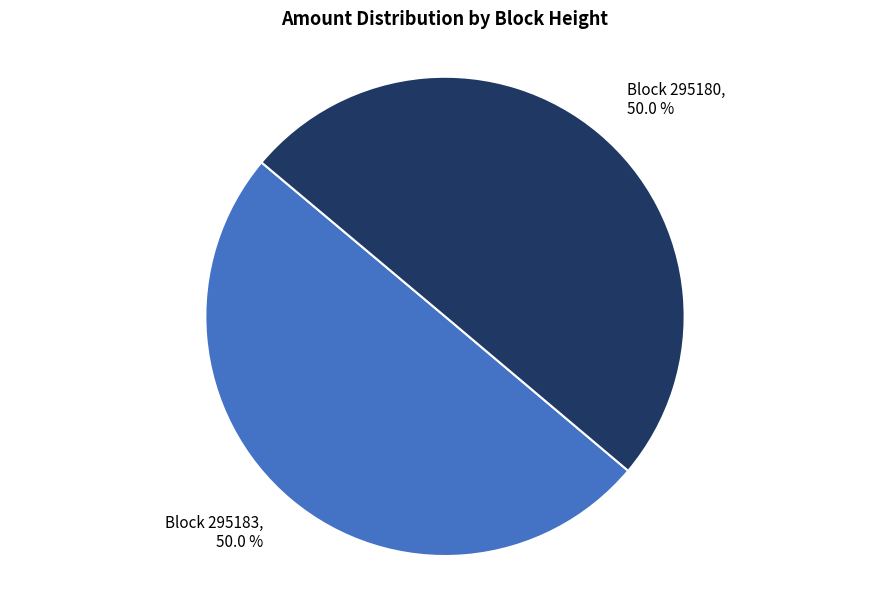

How many segments does this pie chart have?

2